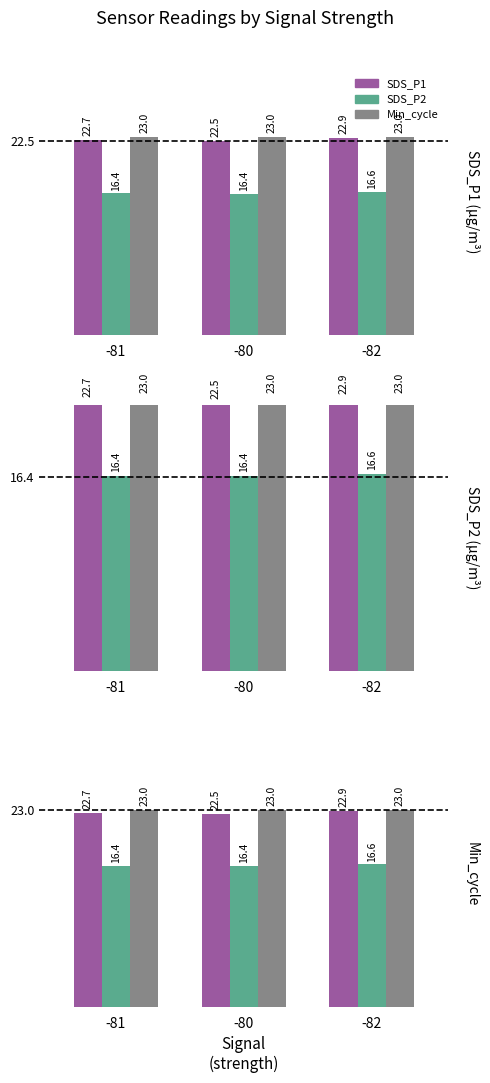

List the labels in order of Min_cycle value, smallest first.

-81, -80, -82